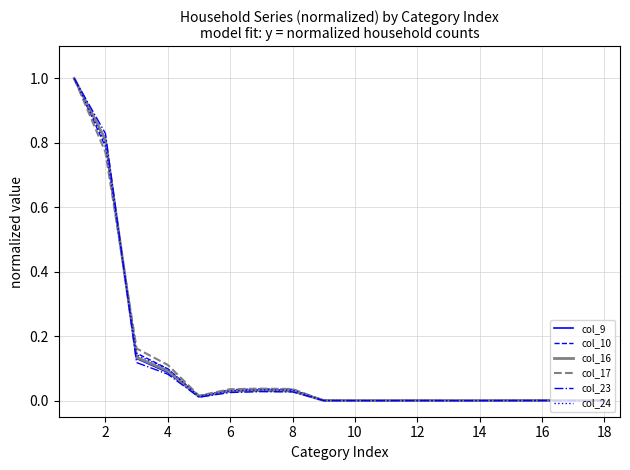

What is the maximum value shown in the chart?

1.0